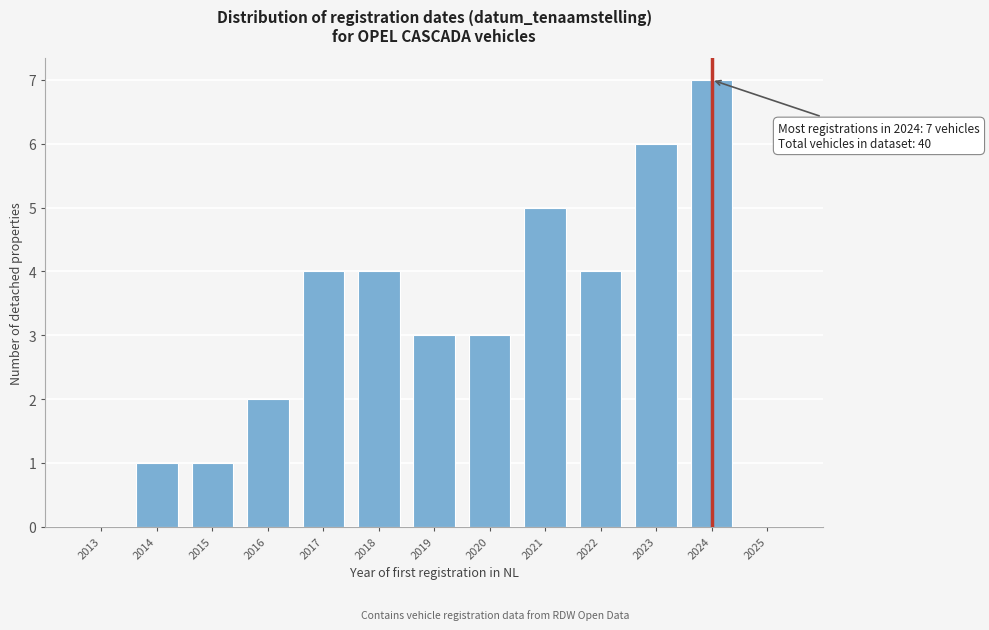

Reading left to right, what are all the values shown in this chart?

2013=0	2014=1	2015=1	2016=2	2017=4	2018=4	2019=3	2020=3	2021=5	2022=4	2023=6	2024=7	2025=0